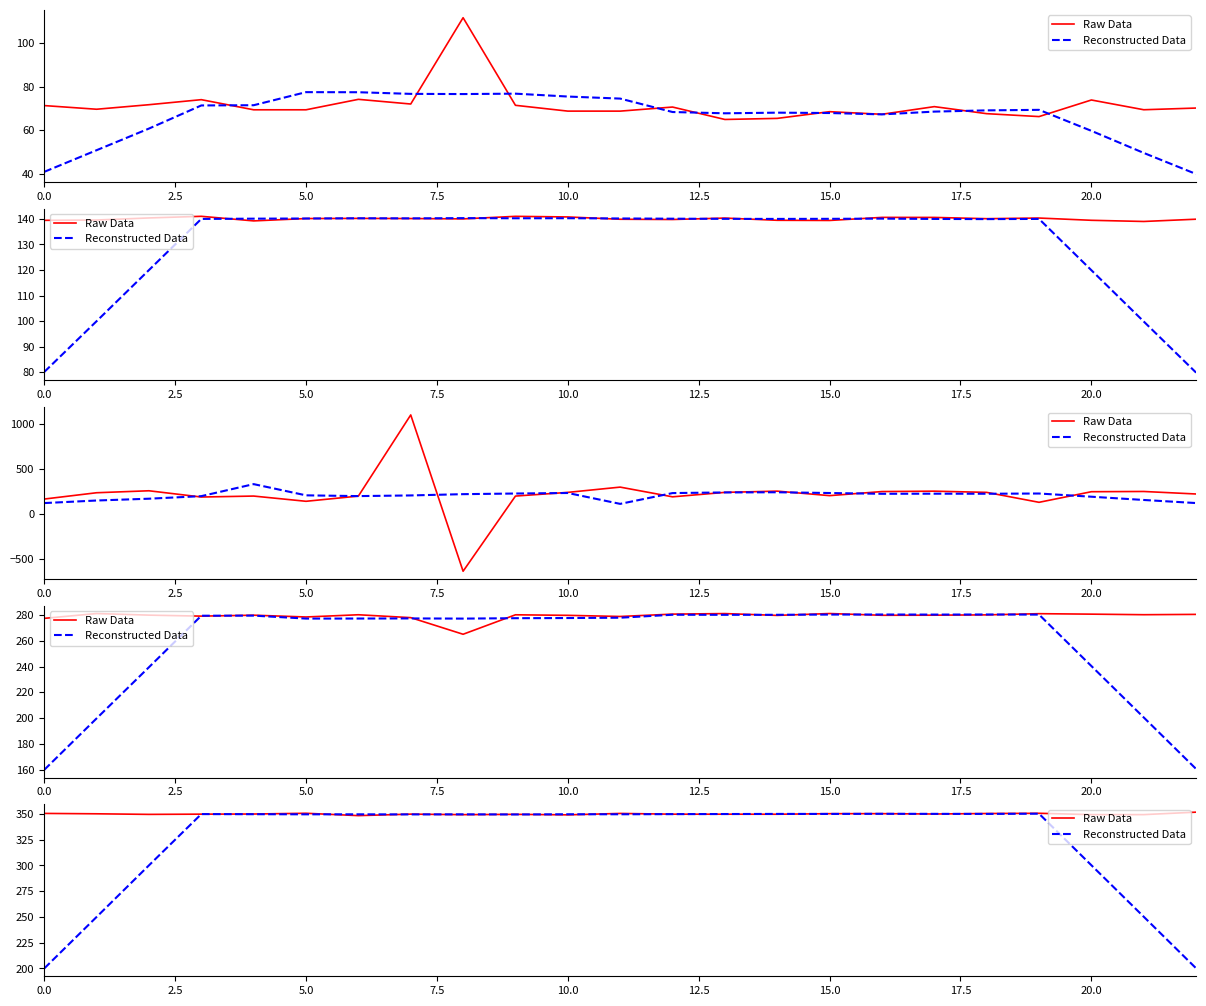

After their last crossing, which series has the higher values: Reconstructed Data or Raw Data?

Raw Data